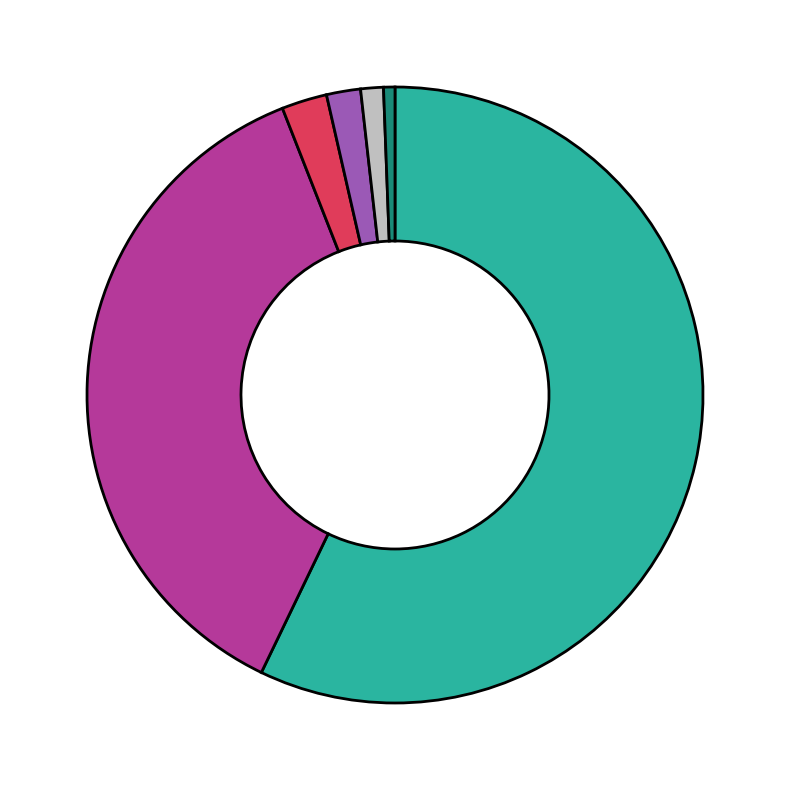

Is there a majority slice in this chart?

Yes